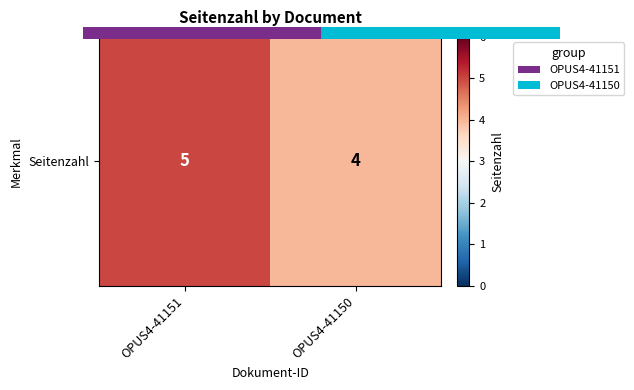

Is it true that the value at OPUS4-41150 is 4?

True